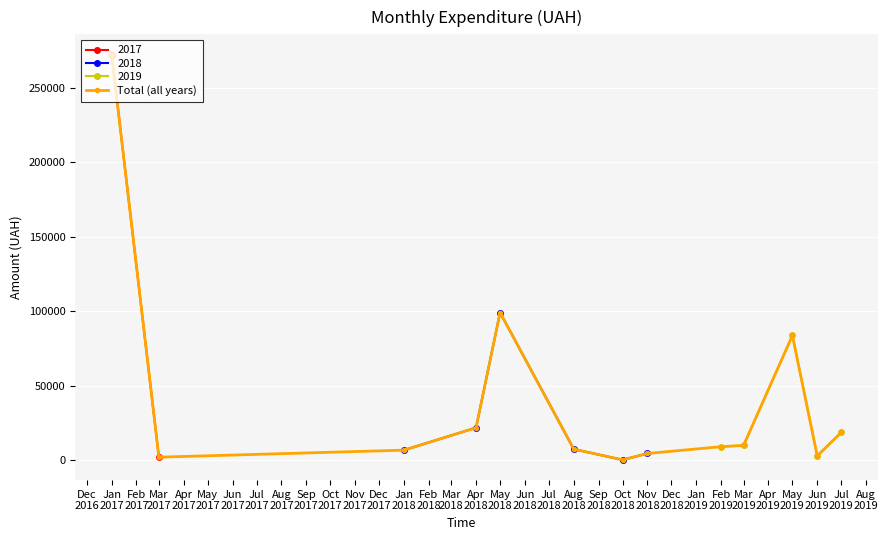

Reading left to right, what are all the values shown in this chart?

272427.9	2139.3	6863.2	21910.5	99217.0	7531.0	339.0	4618.4	9201.6	10027.0	83847.3	2995.0	18748.0